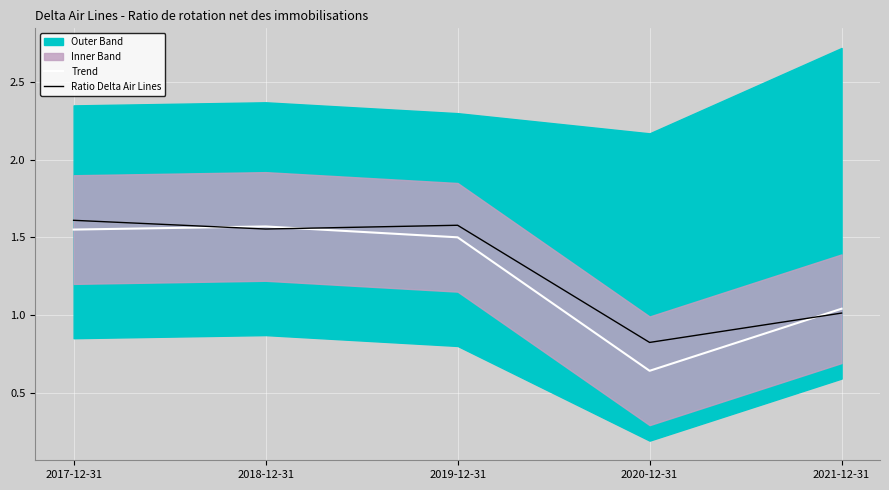

At 2019-12-31, list the series in order from largest to smallest.

Ratio Delta Air Lines, Trend